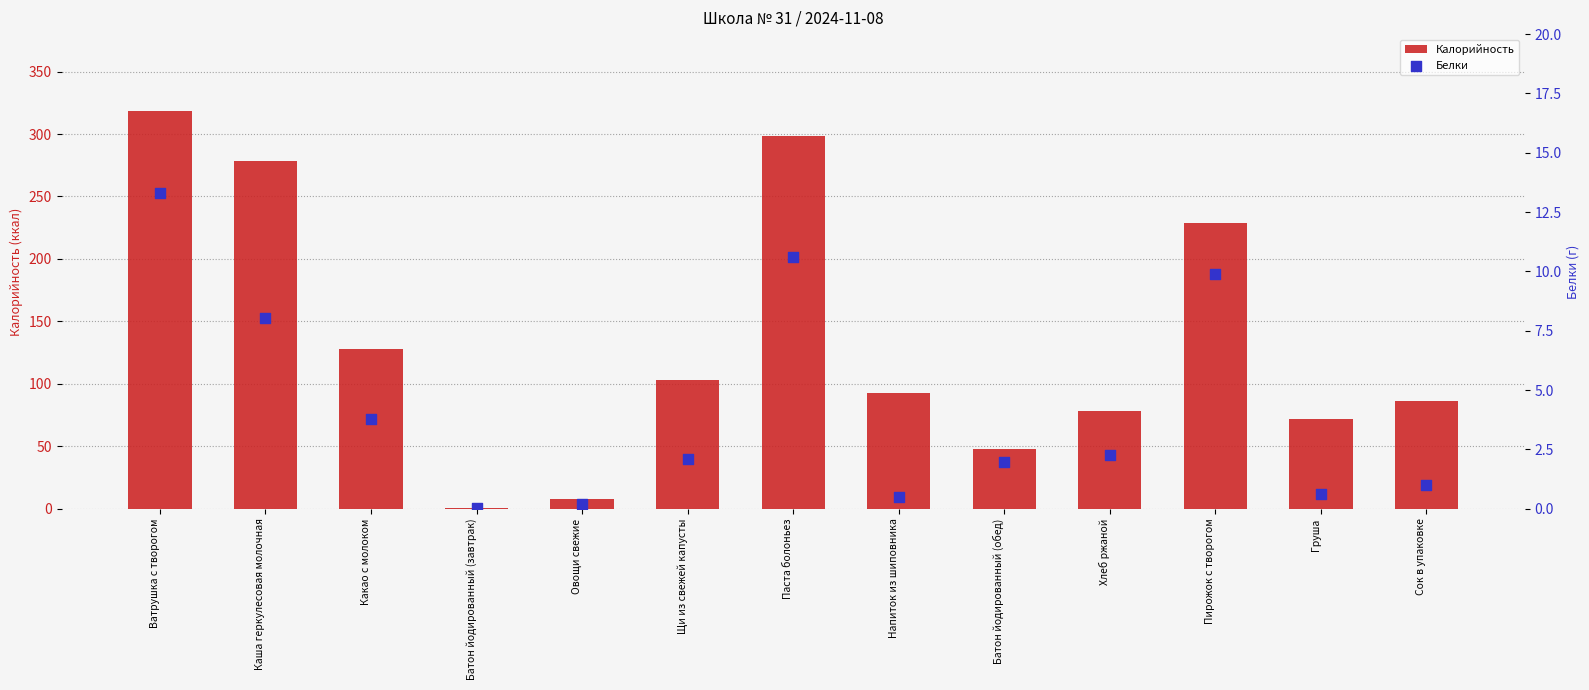

Is the value of Калорийность at Овощи свежие greater than the value of Белки at Батон йодированный (завтрак)?

Yes